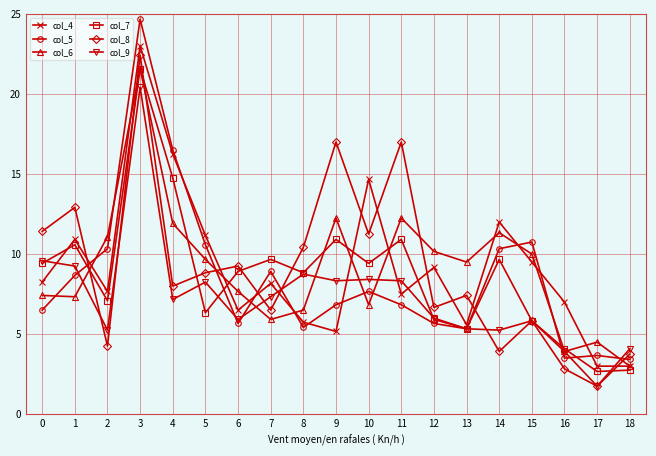

Between which two adjacent categories do col_9 and col_5 first intersect?

1 and 2